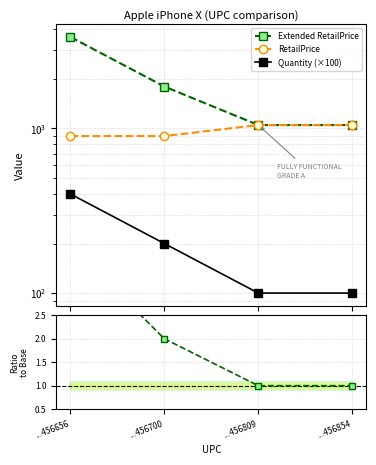

Reading right to left, extract all data points from this chart.

Extended RetailPrice: 1049	1049	1798	3596
RetailPrice: 1049	1049	899	899
Quantity (×100): 100	100	200	400
Ext/Retail ratio: 1	1	2	4